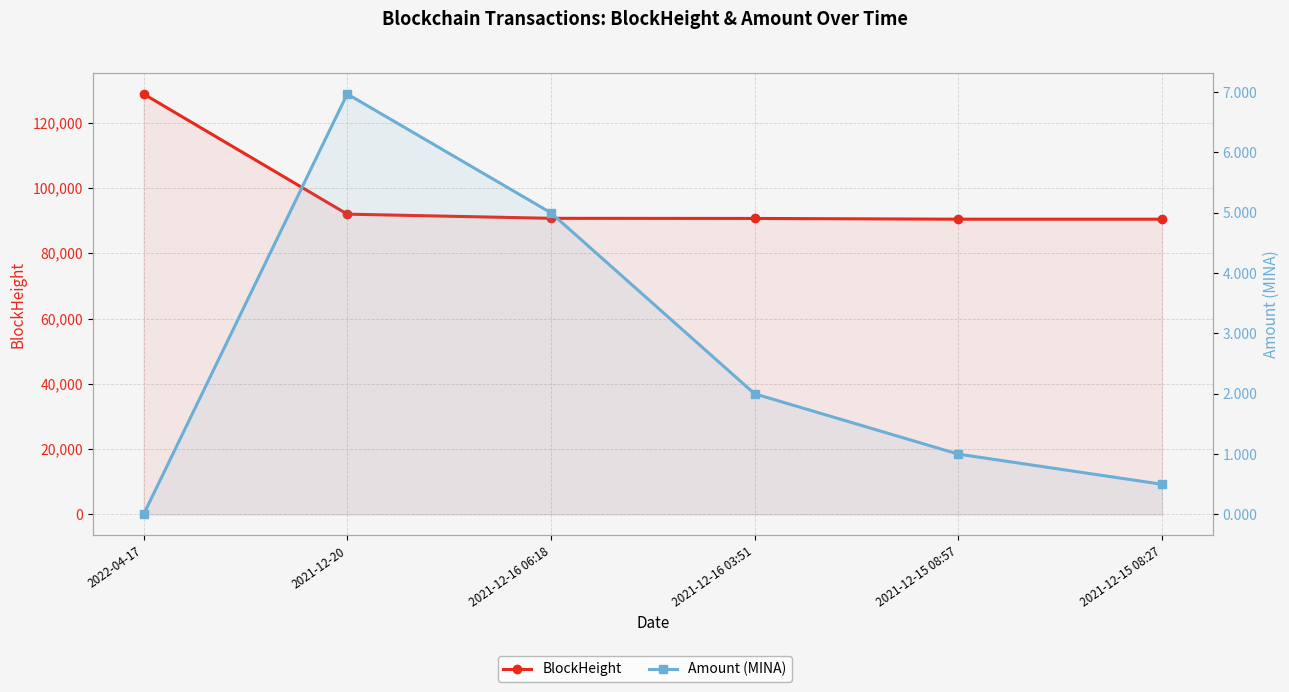

True or false: BlockHeight and Amount (MINA) cross at least once.

False